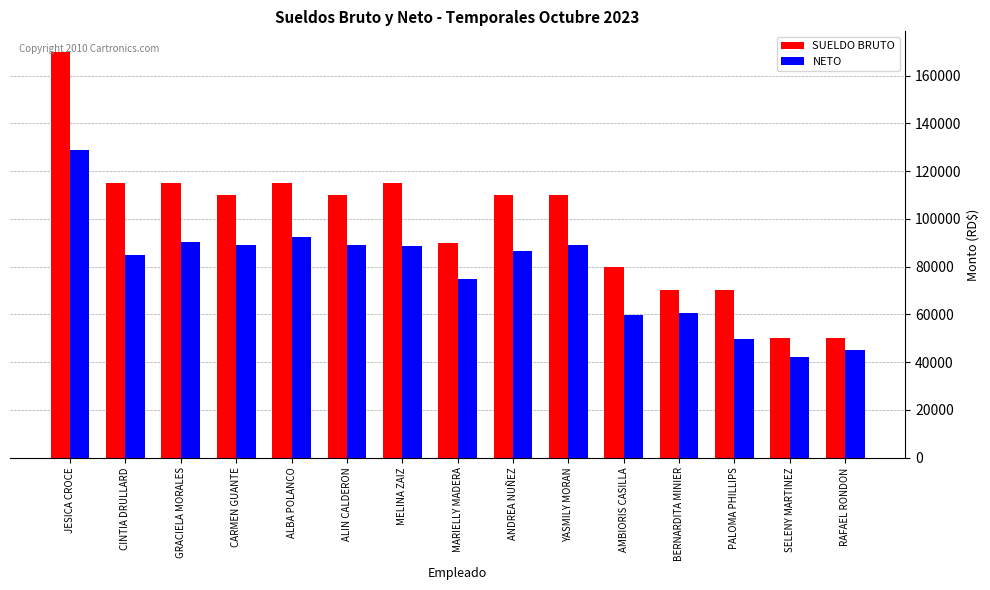

Rank the series by their average value, from lowest to highest.

NETO, SUELDO BRUTO